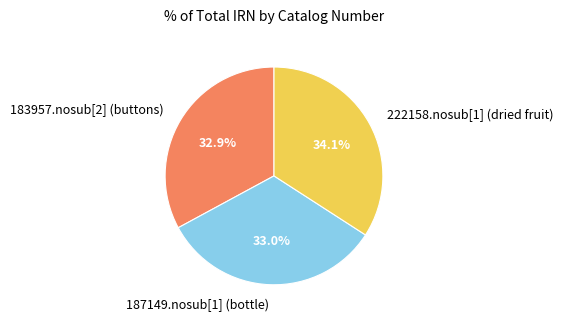

To the nearest percent, what is the average slice percentage?

33%